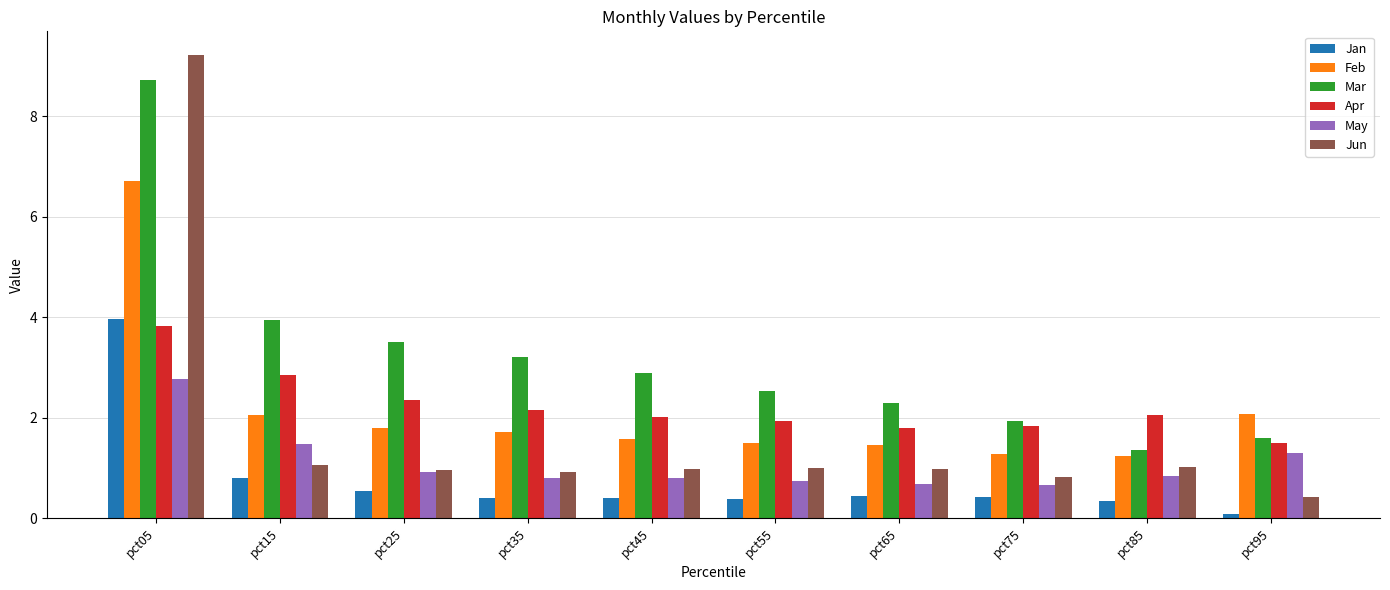

True or false: Apr has a value of 1.8 at pct75.

True